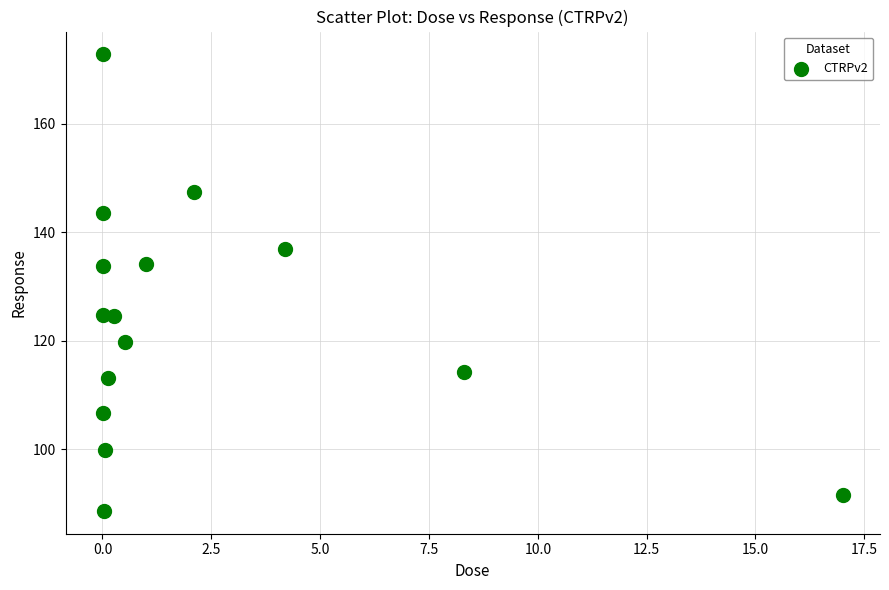

What is the range of X values (max minus min)?

17.0